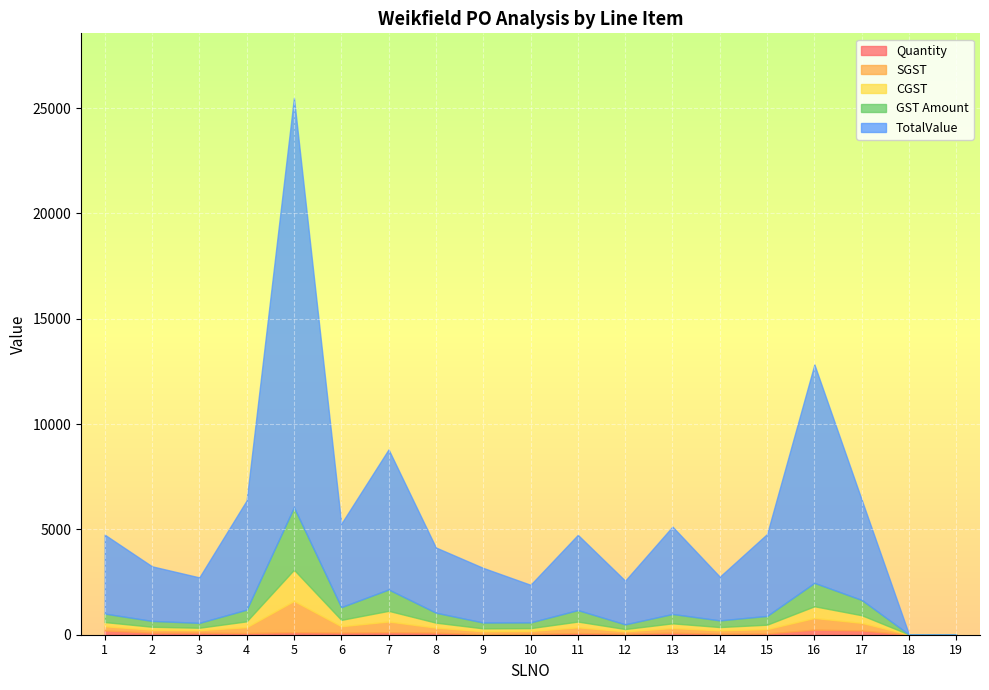

Where does the SGST series first go above 208?

4